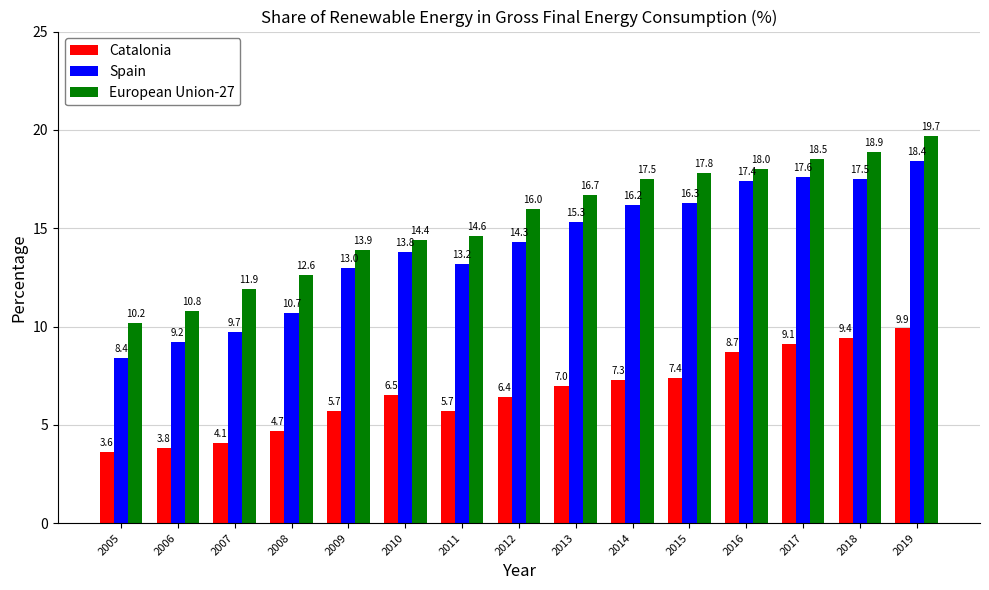

What is the maximum value for Catalonia?

9.9